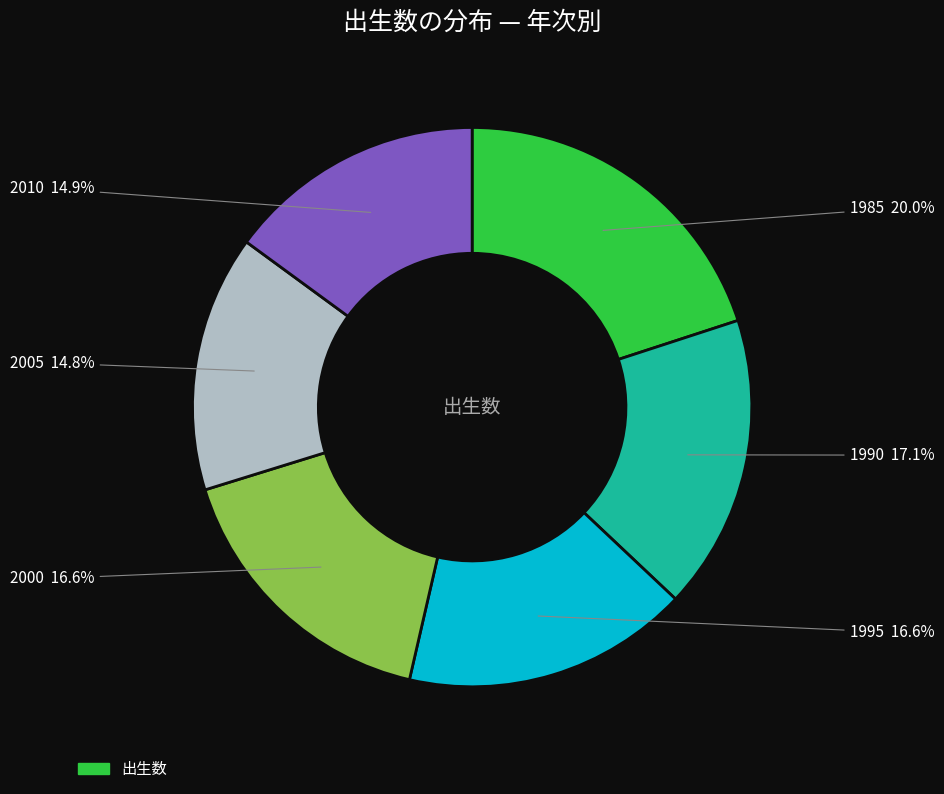

Is there any slice that represents more than half of the pie?

No